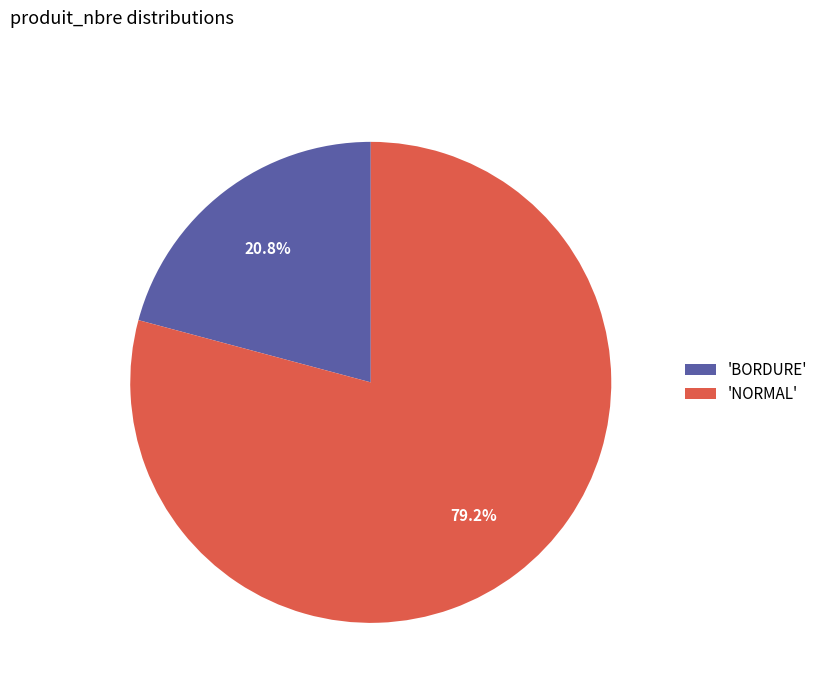

What is the total percentage of 'BORDURE' and 'NORMAL'?

100.0%